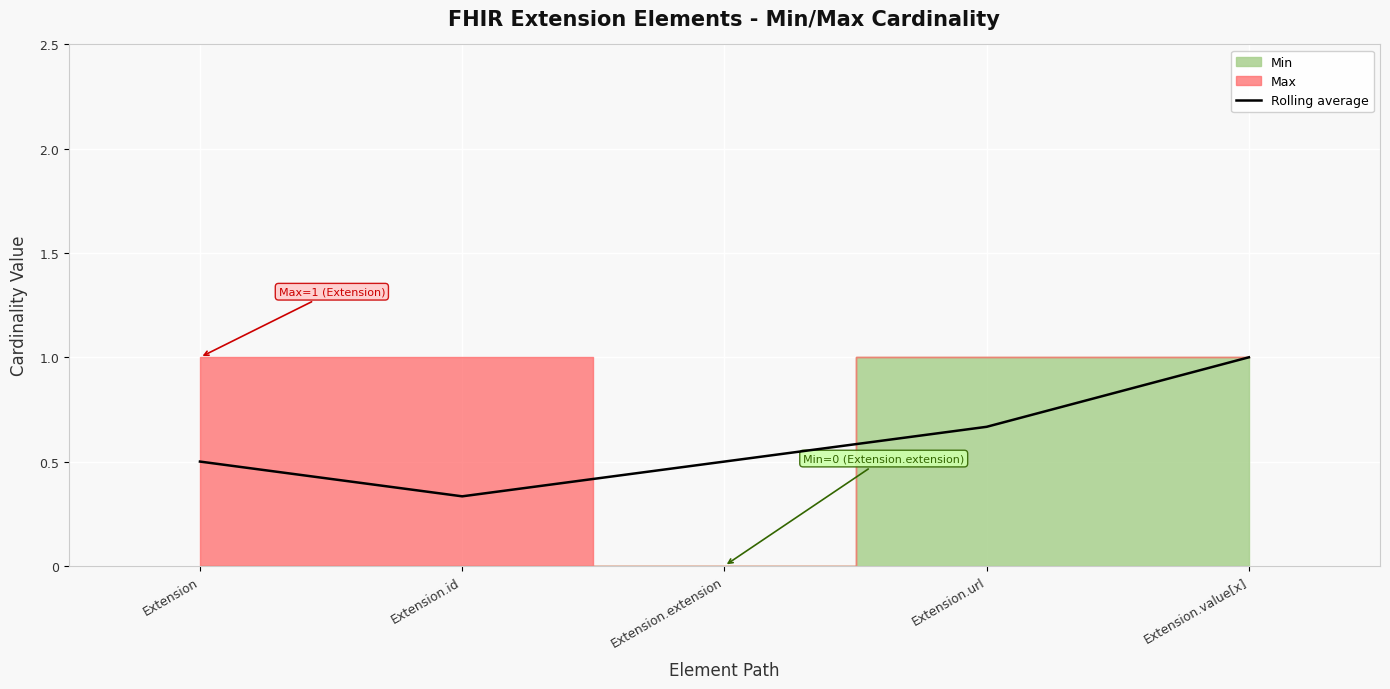

Is it true that the value at Extension.id is 0.3?

True